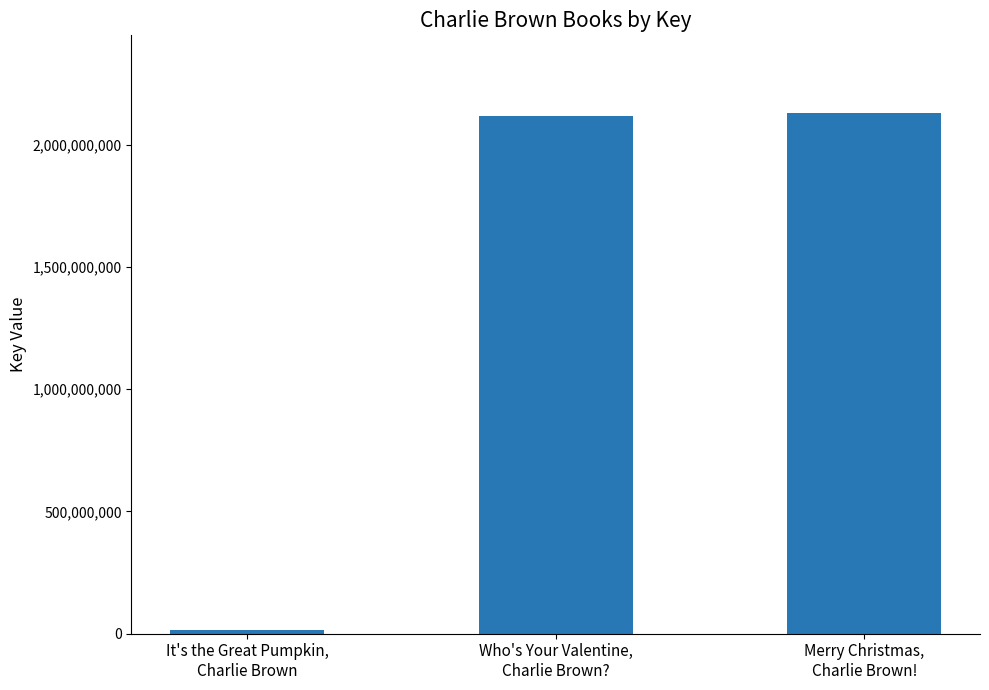

The chart shows a value of 3023485493 at Merry Christmas,
Charlie Brown!. True or false?

False